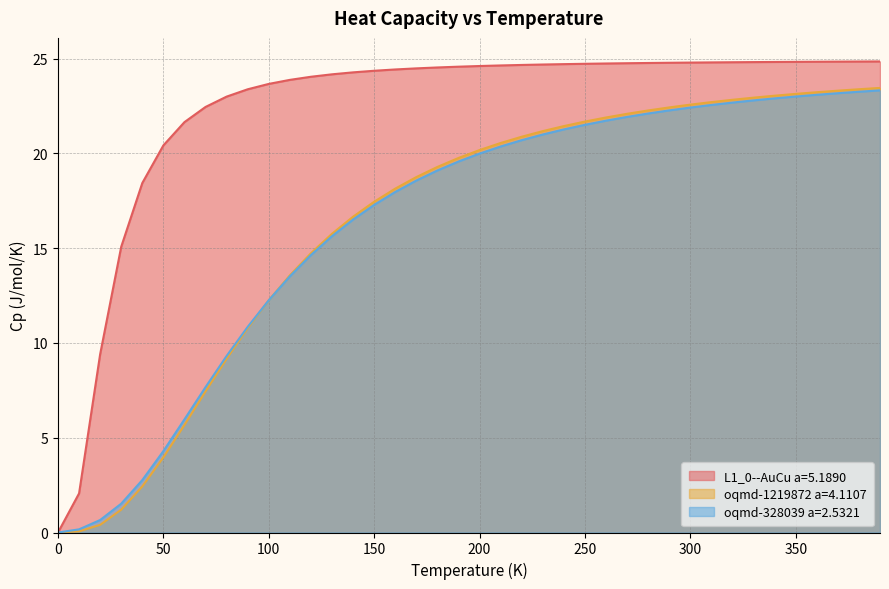

Where is L1_0--AuCu a=5.1890 nearest to the value 12?

20.0